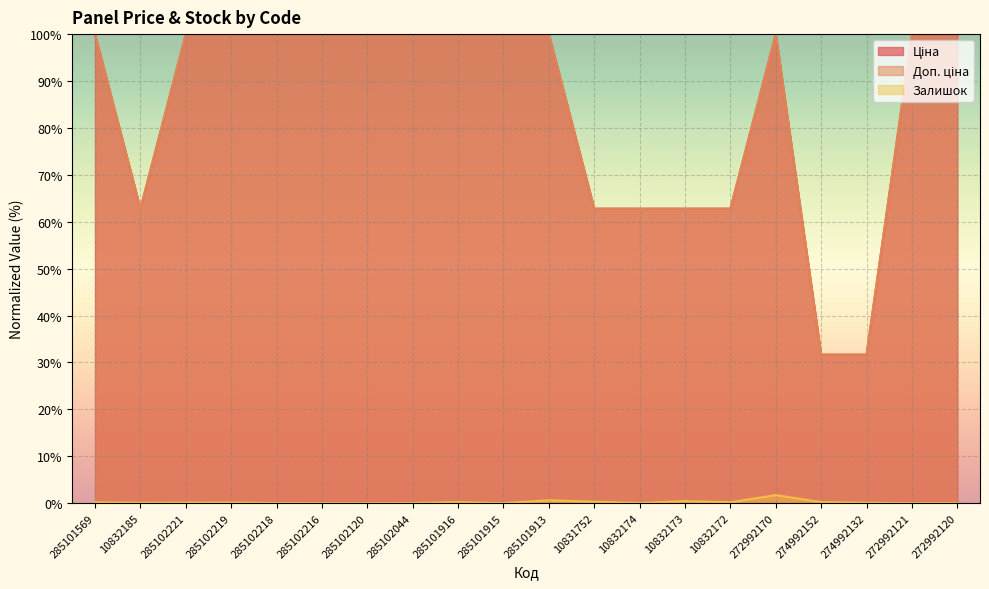

How many lines are shown in the chart?

3